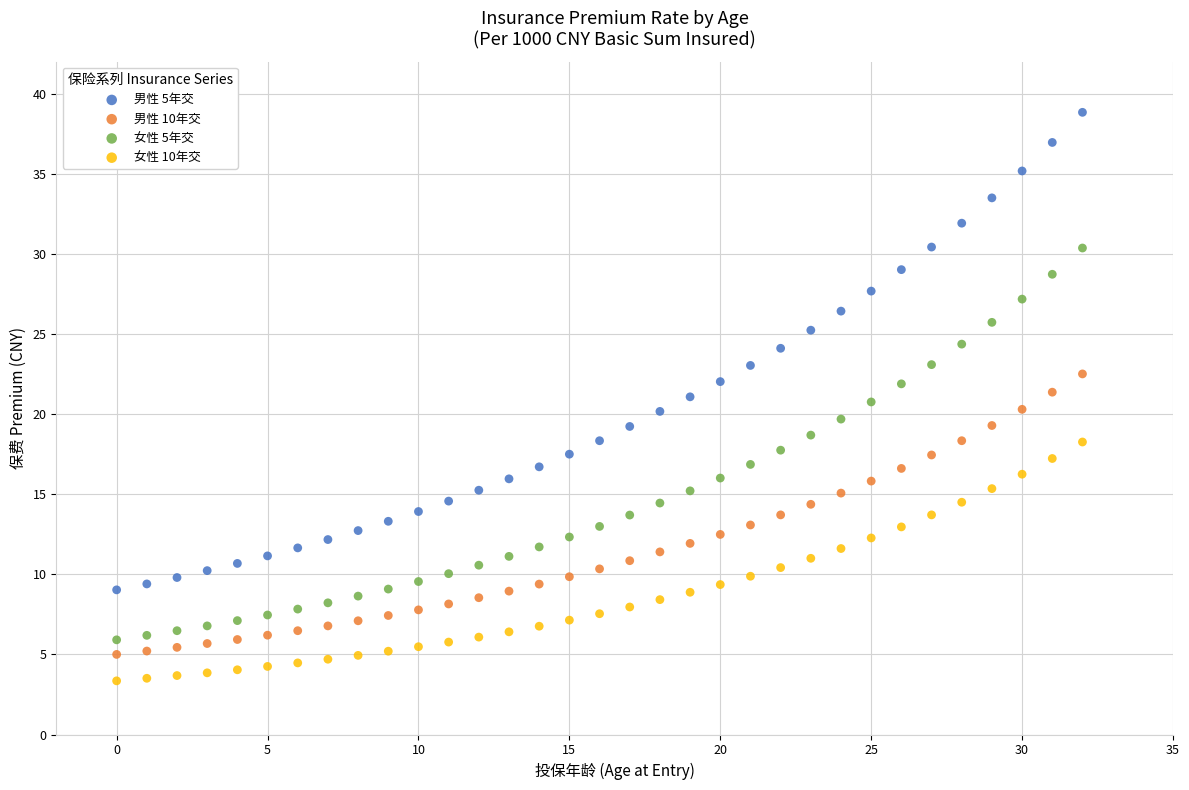

Which series contains the highest Y value?

男性 5年交